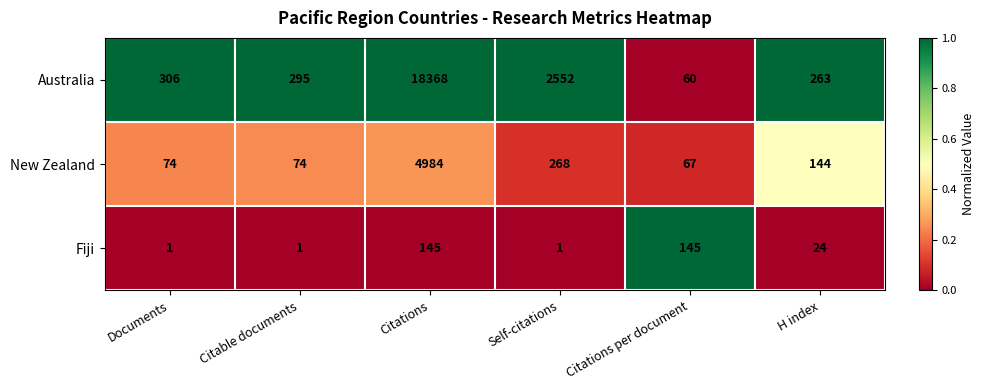

What is the difference between the second highest and second lowest values in the Fiji series?

144